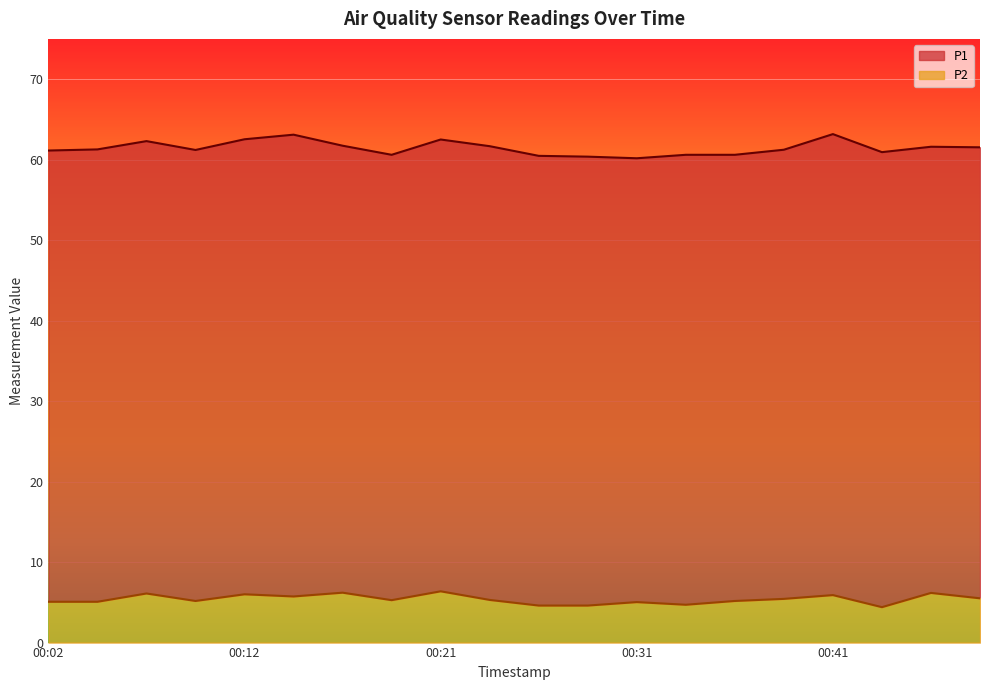

Reading left to right, transcribe all the data shown in this chart.

P1: 00:02=61.1	00:04=61.3	00:07=62.3	00:09=61.2	00:12=62.5	00:14=63.1	00:17=61.7	00:19=60.6	00:21=62.5	00:24=61.7	00:26=60.5	00:29=60.4	00:31=60.2	00:34=60.6	00:36=60.6	00:39=61.2	00:41=63.2	00:44=60.9	00:46=61.6	00:48=61.5
P2: 00:02=5.1	00:04=5.1	00:07=6.1	00:09=5.2	00:12=6.0	00:14=5.7	00:17=6.2	00:19=5.3	00:21=6.4	00:24=5.3	00:26=4.6	00:29=4.6	00:31=5.0	00:34=4.7	00:36=5.2	00:39=5.4	00:41=5.9	00:44=4.4	00:46=6.2	00:48=5.5